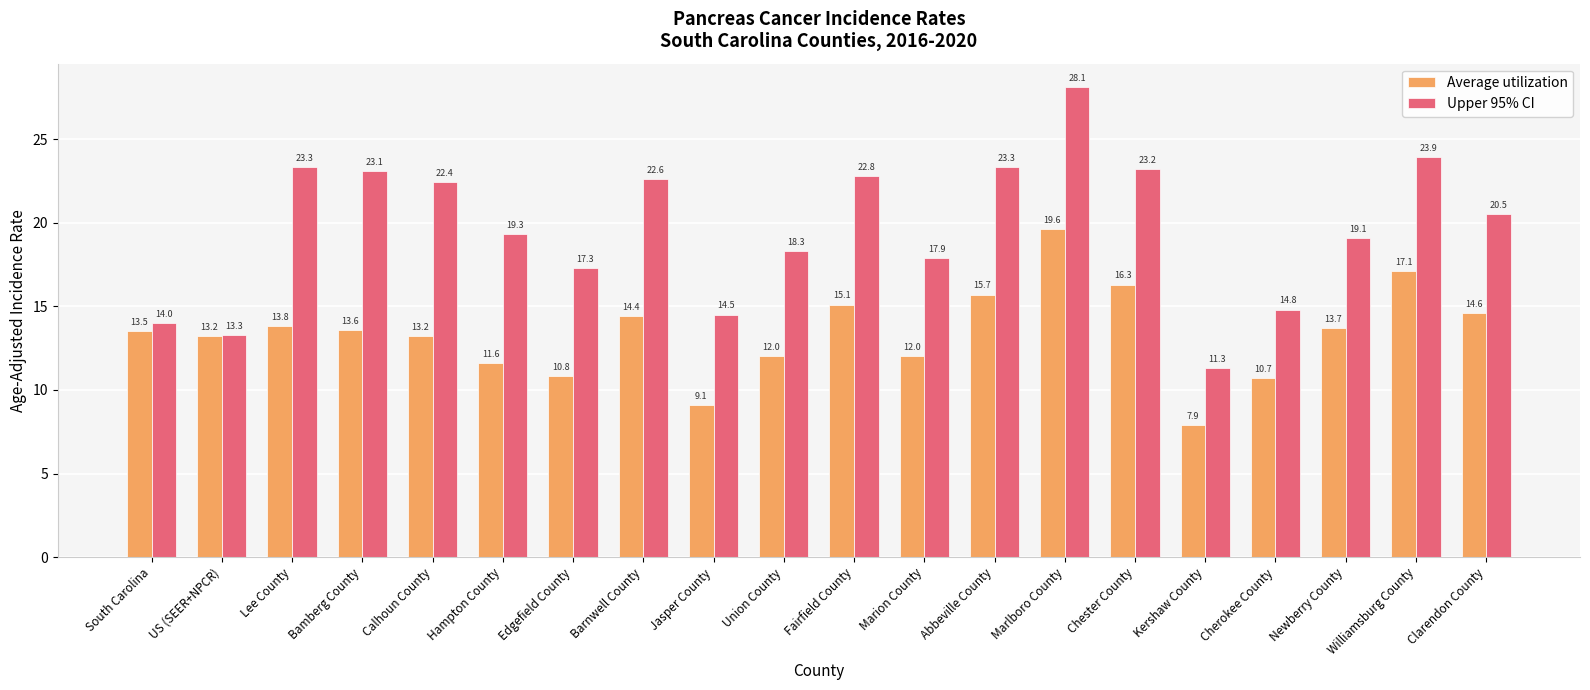

Rank the series at Lee County from lowest to highest value.

Average utilization, Upper 95% CI